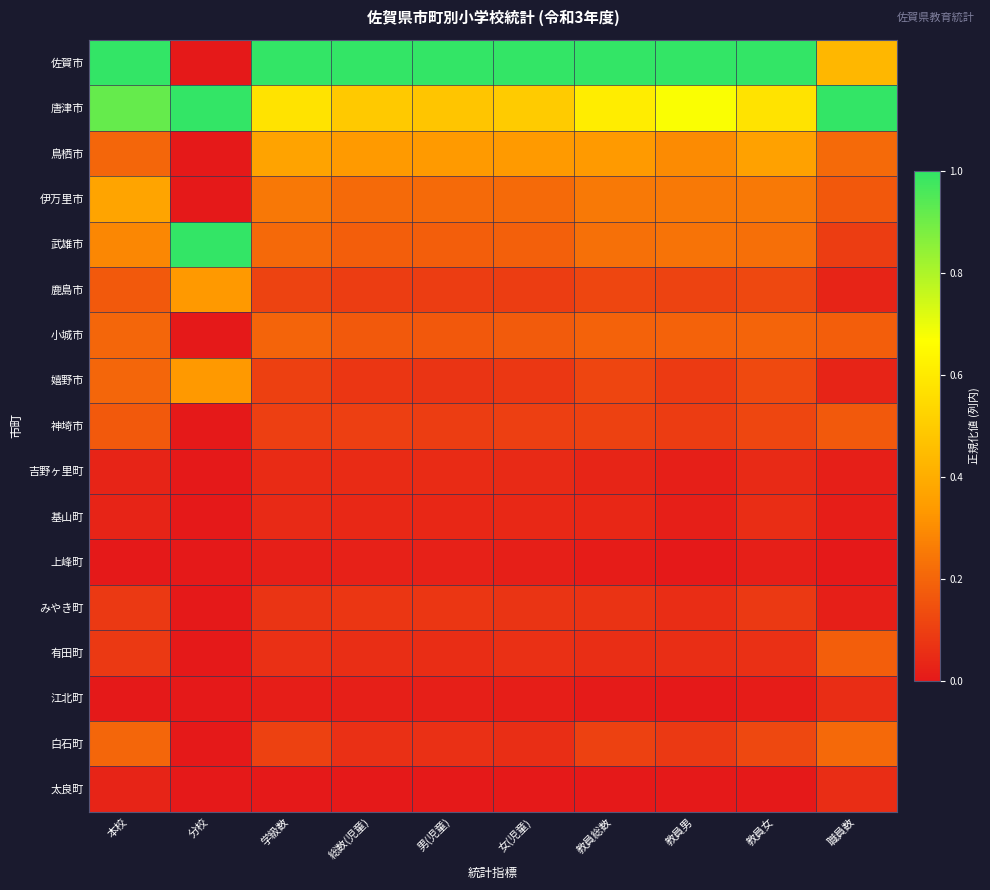

Which series has the largest total across all categories?

佐賀市